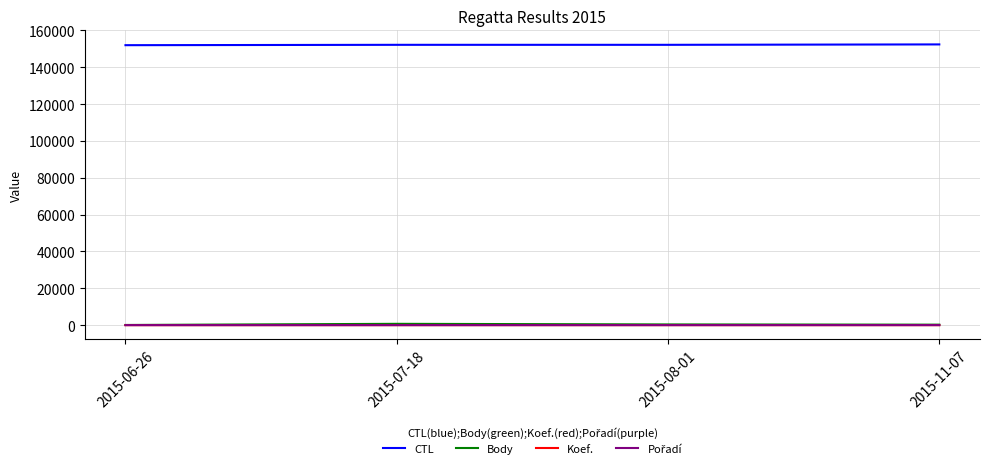

True or false: CTL and Body intersect in this chart.

False